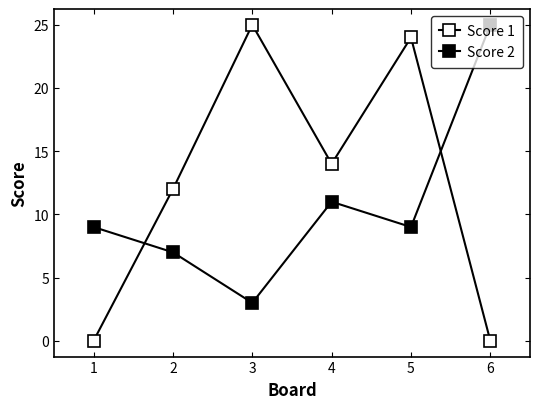

Count the number of categories in the chart.

6